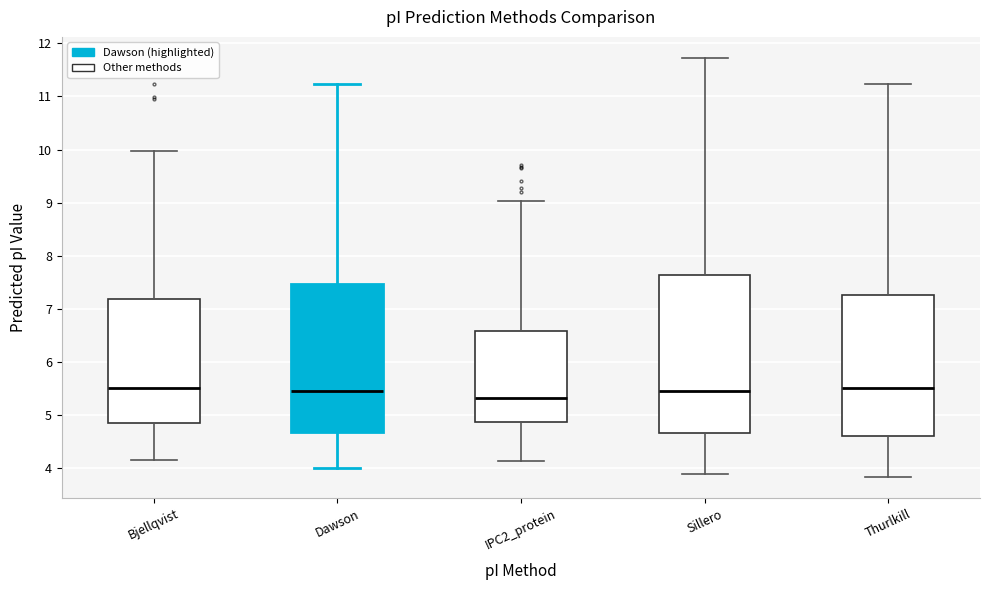

Reading left to right, transcribe this box plot: for each box, give where its median line is, the range the box spans, and where its two whiskers end, as read against the y-axis. The values are not printed on the chart, so give them approximately, as read against the axis.

Bjellqvist: median 5.5, box 4.9 to 7.2, whiskers 4.2 to 10.0
Dawson: median 5.5, box 4.7 to 7.5, whiskers 4.0 to 11.2
IPC2_protein: median 5.3, box 4.9 to 6.6, whiskers 4.1 to 9.0
Sillero: median 5.5, box 4.7 to 7.6, whiskers 3.9 to 11.7
Thurlkill: median 5.5, box 4.6 to 7.3, whiskers 3.8 to 11.2